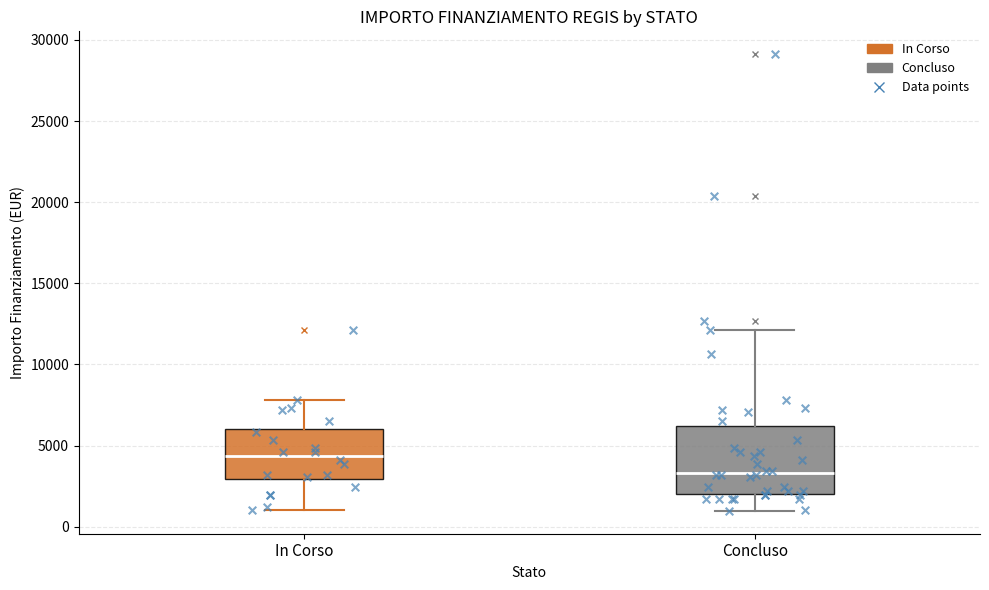

Which box has the lowest median line?

Concluso